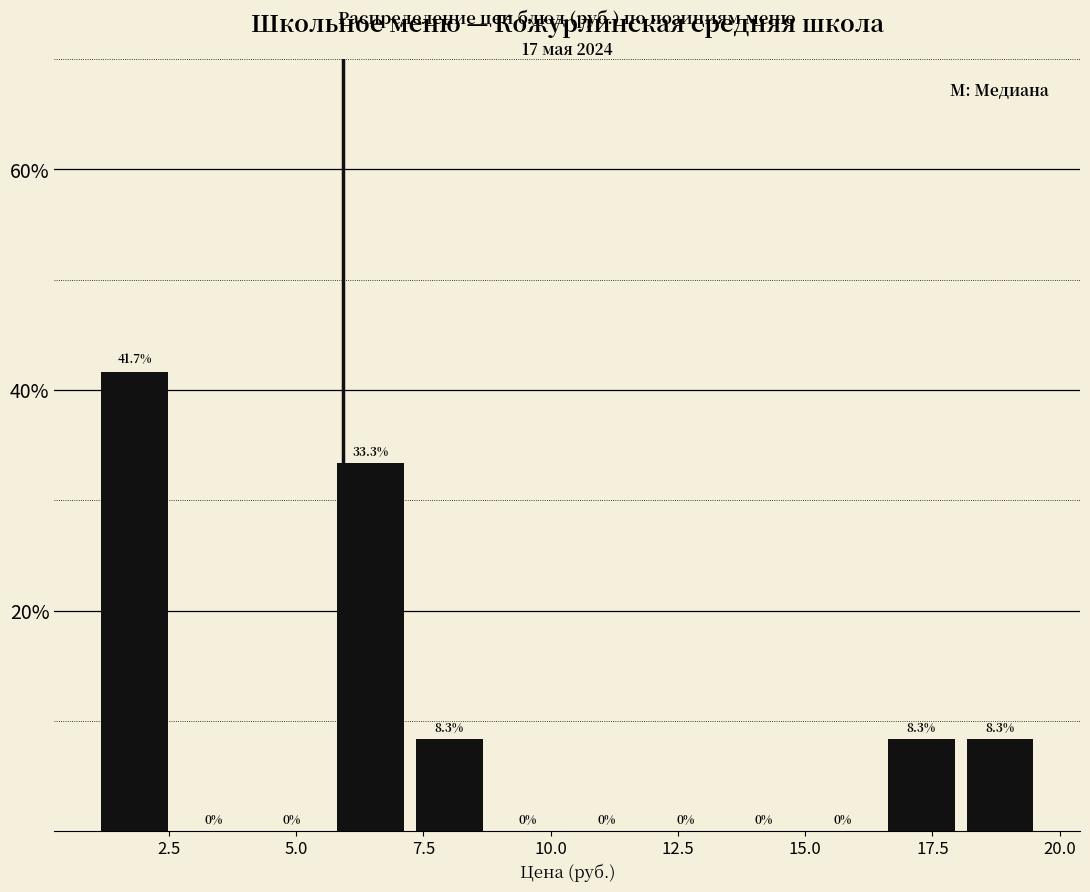

Around what value on the x-axis is the tallest bar? Give the approximate position of its centre, as read against the axis.

2.0